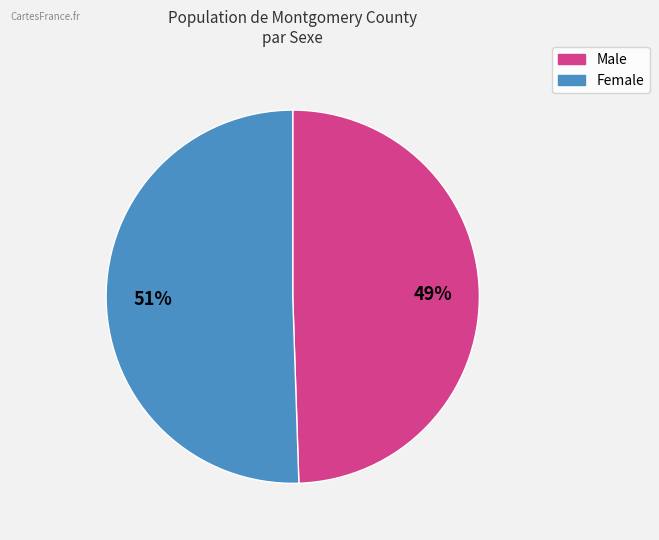

To the nearest percent, what is the average slice percentage?

50%